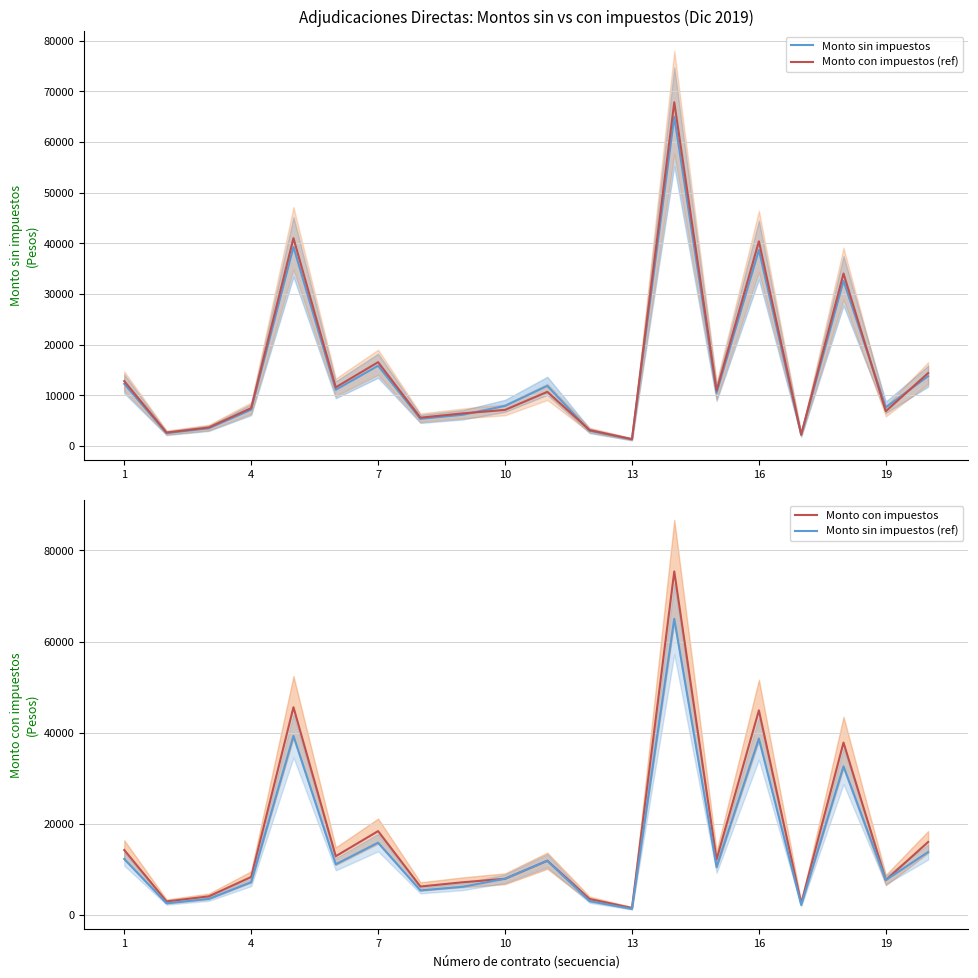

What is the maximum value for Monto sin impuestos?

65000.0